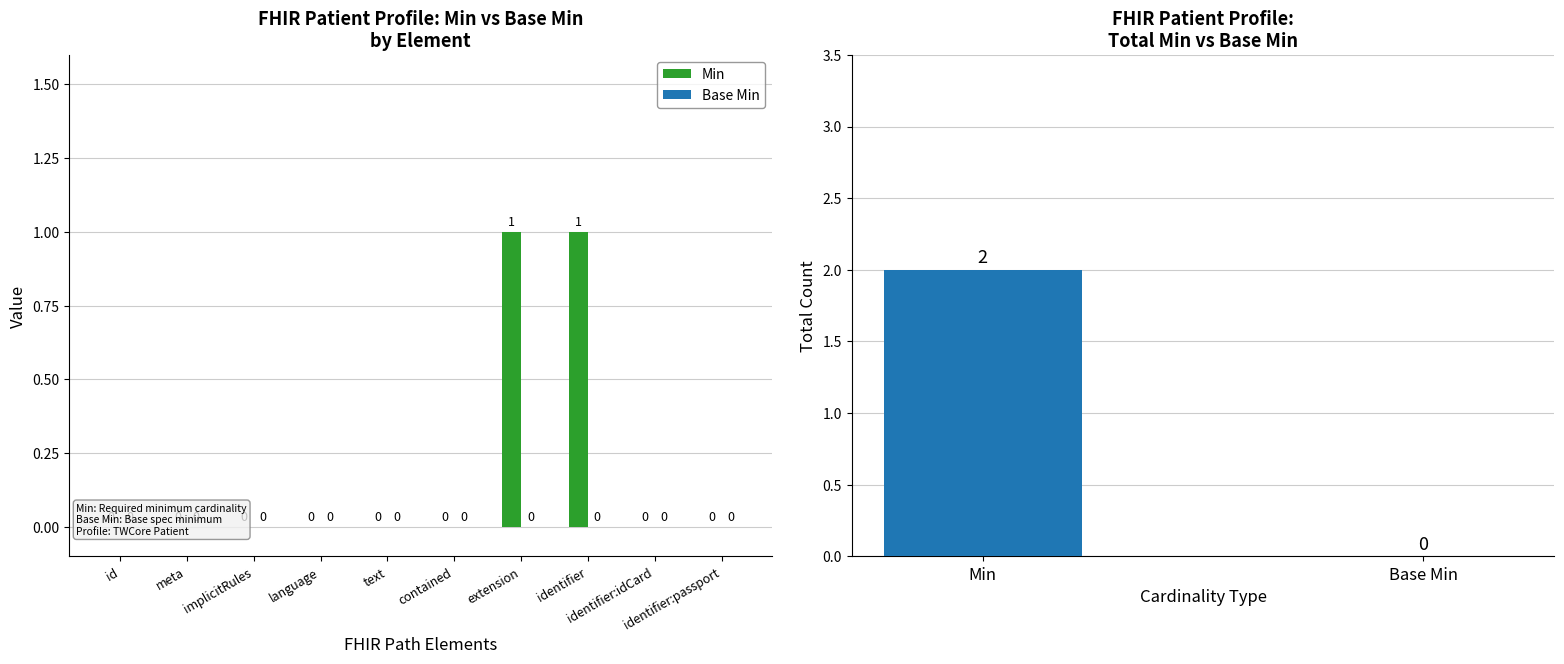

Which series has the widest spread of values?

Min